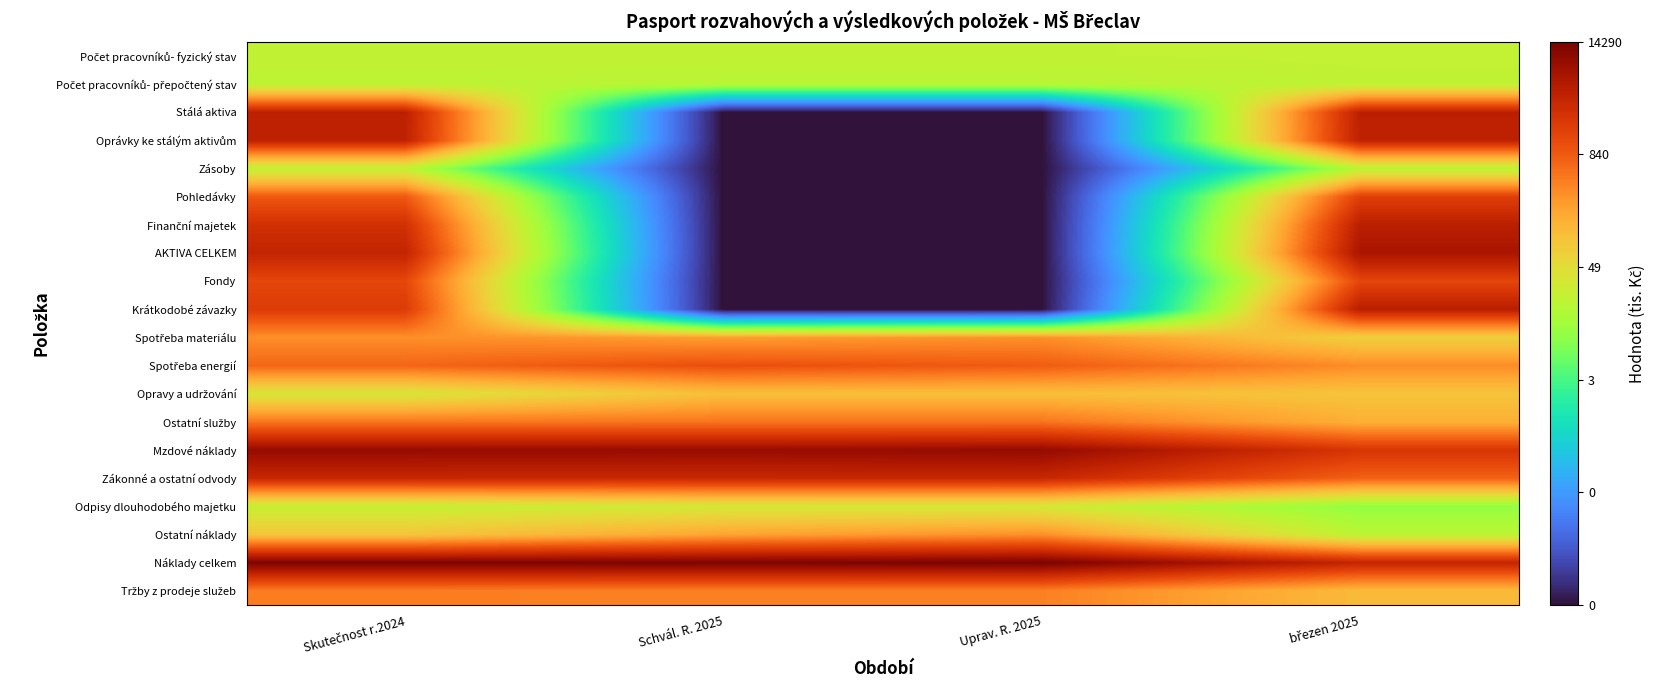

What is the minimum value shown in the chart?

-2.0